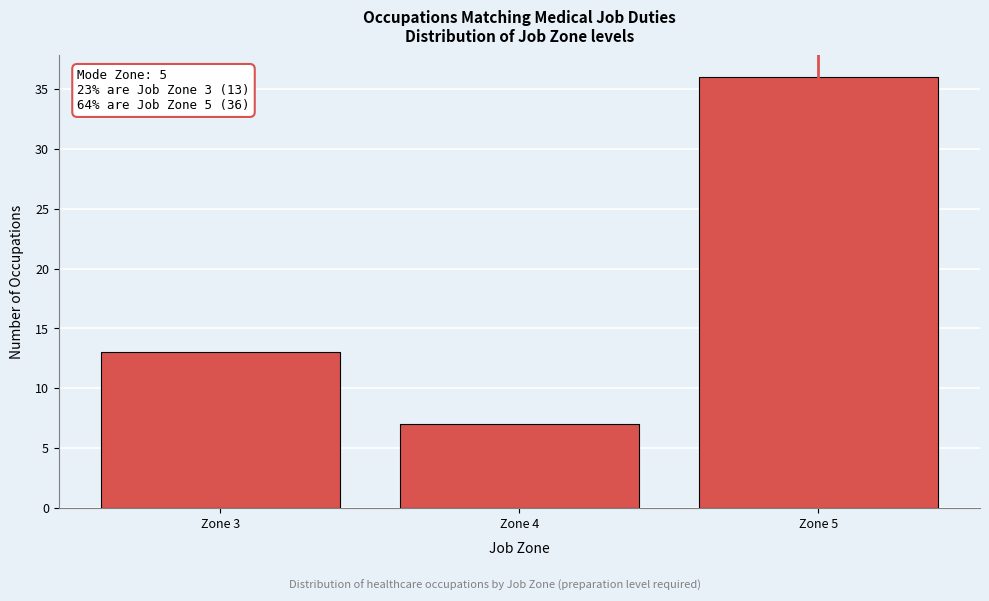

Reading right to left, extract all data points from this chart.

Zone 5=36	Zone 4=7	Zone 3=13